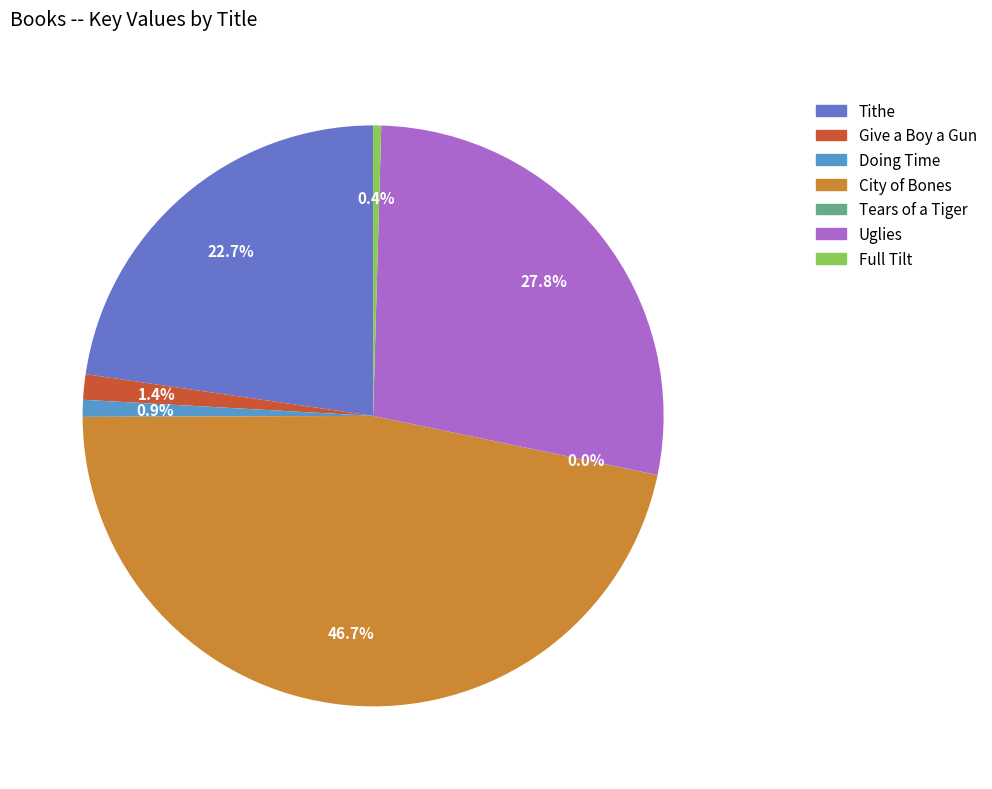

What percentage is NOT represented by Full Tilt?

99.6%